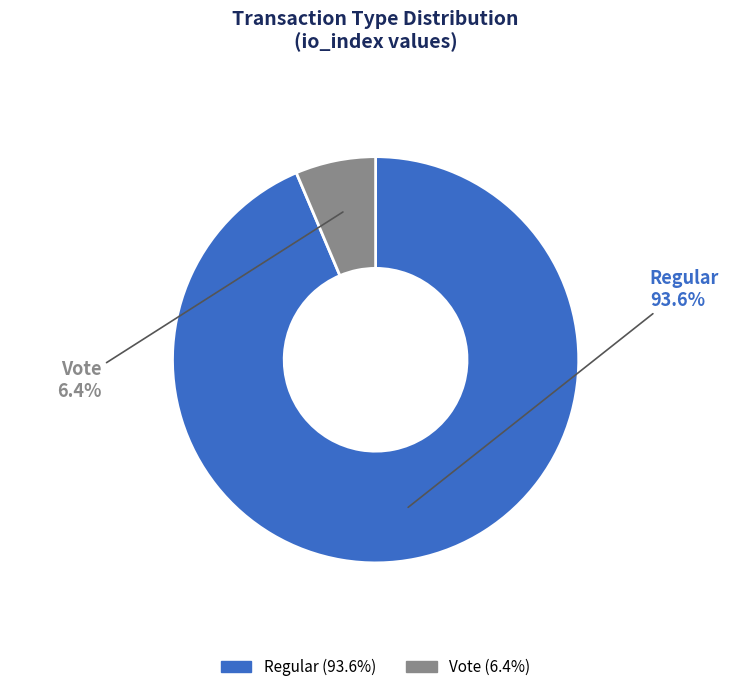

Which slice is the largest?

Regular